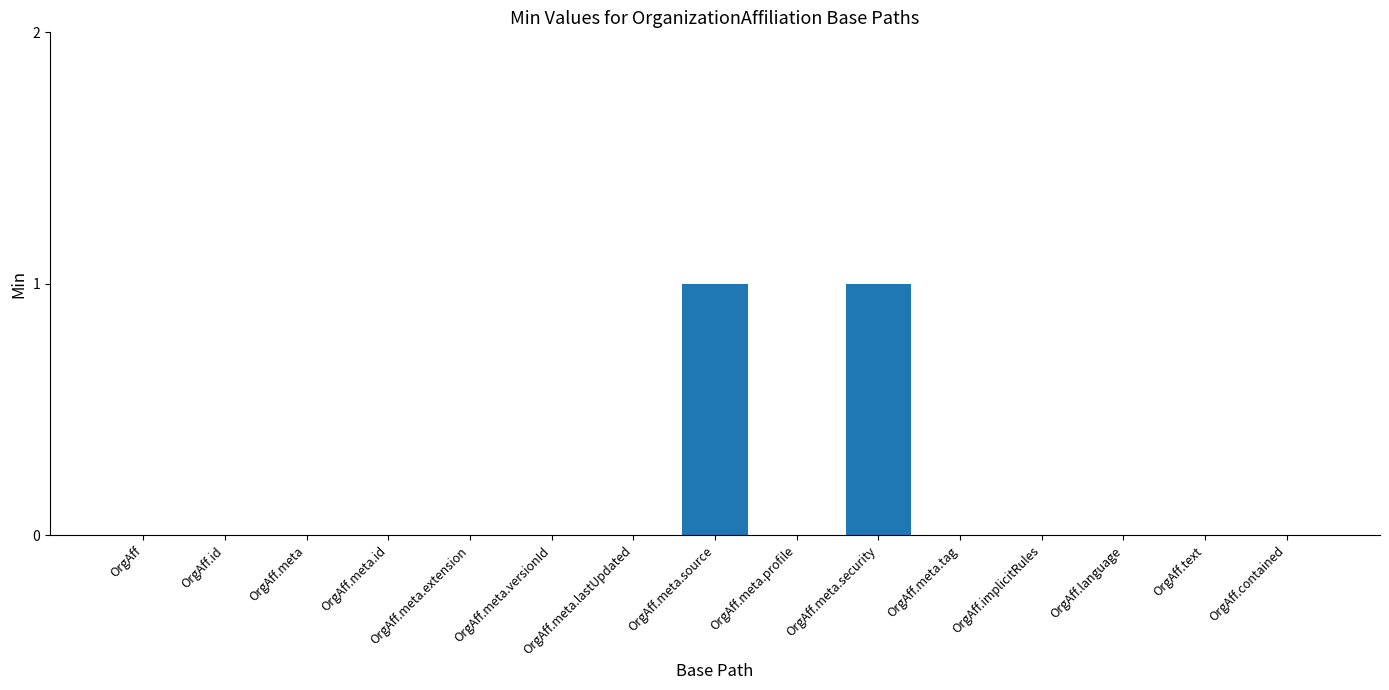

What is the greatest value displayed?

1